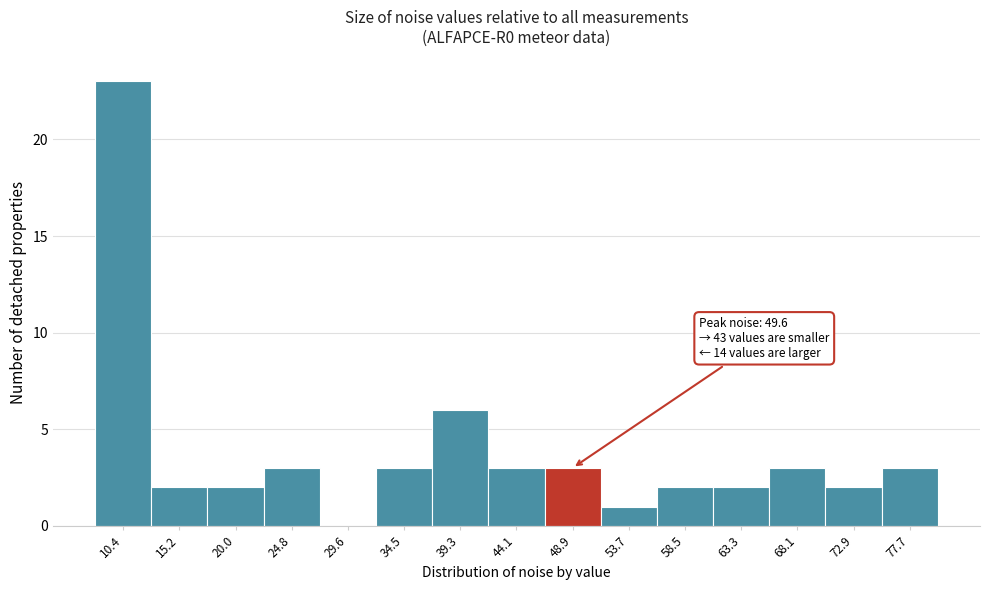

Reading right to left, extract all data points from this chart.

77.7=3	72.9=2	68.1=3	63.3=2	58.5=2	53.7=1	48.9=3	44.1=3	39.3=6	34.5=3	29.6=0	24.8=3	20.0=2	15.2=2	10.4=23